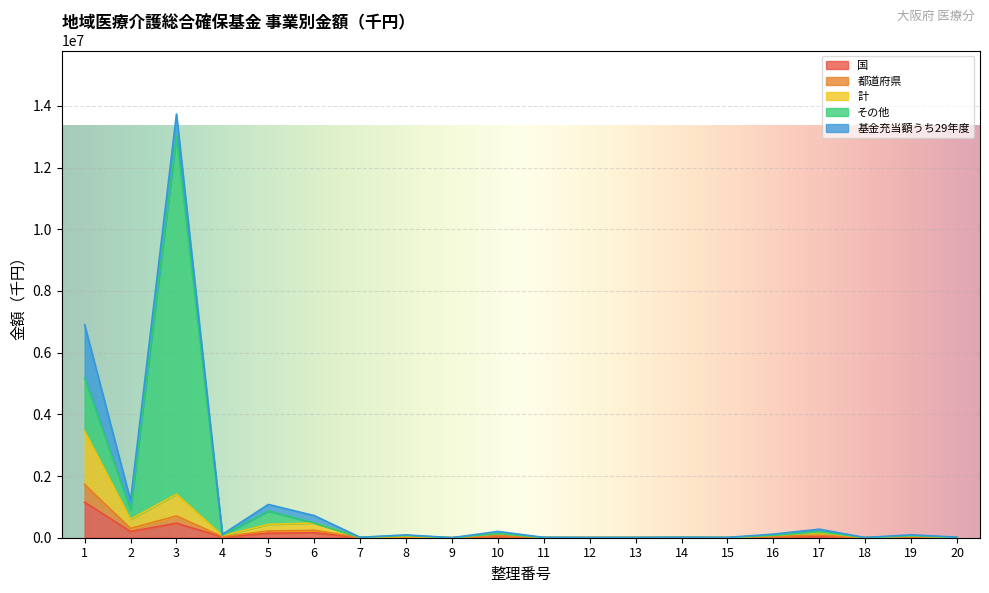

What is the sum of all 国 values?

2330903